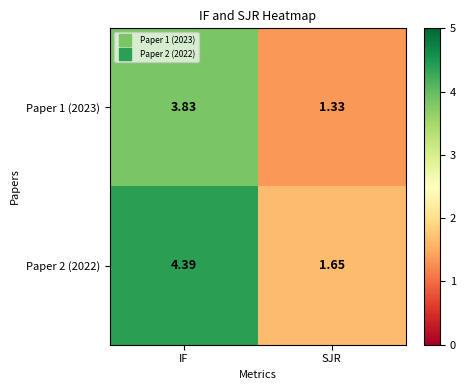

What is the spread (max minus min) of values at IF?

0.6